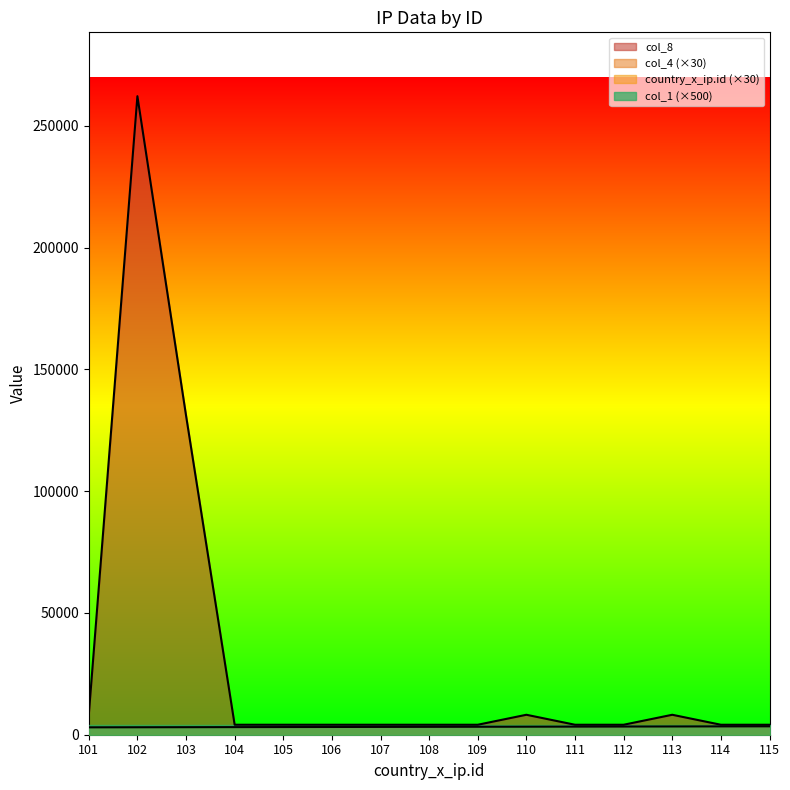

Does the chart display data point markers on the line(s)?

No